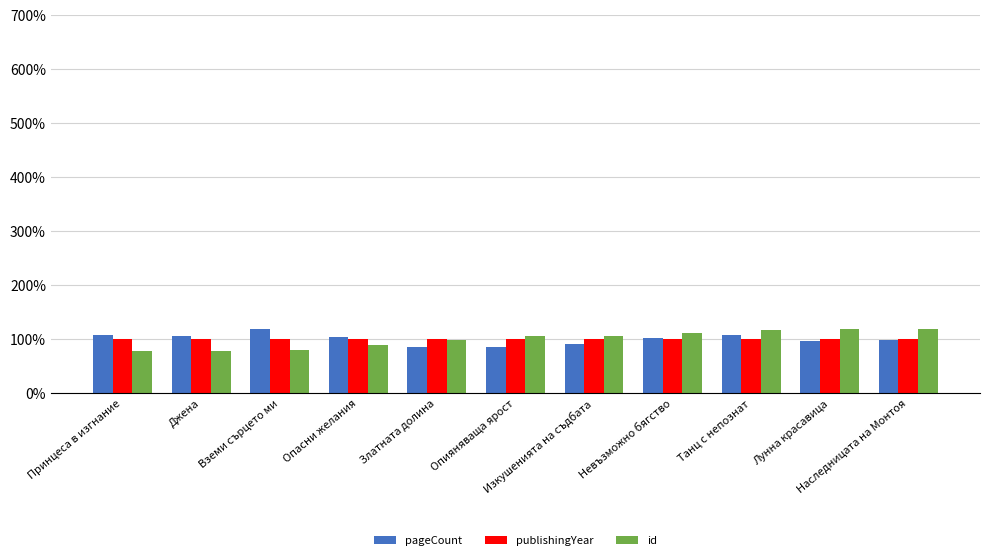

The value of pageCount at Танц с непознат is 170.1. True or false?

False